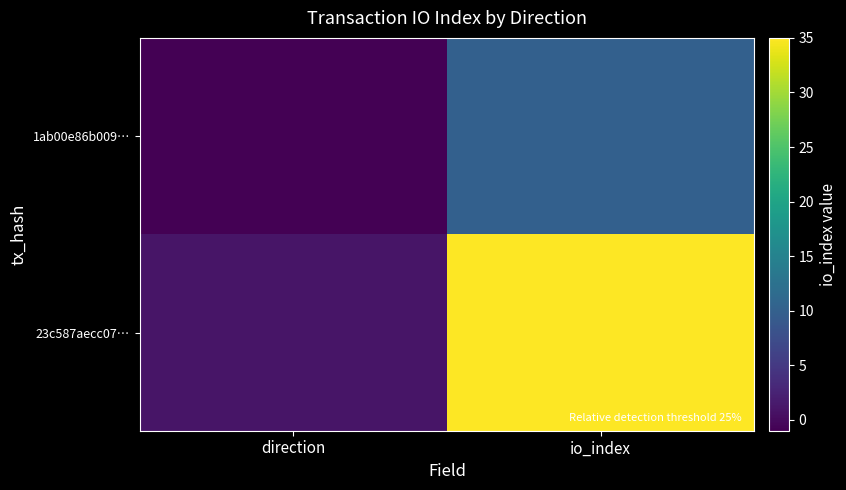

At which category is the sum across all series the highest?

io_index